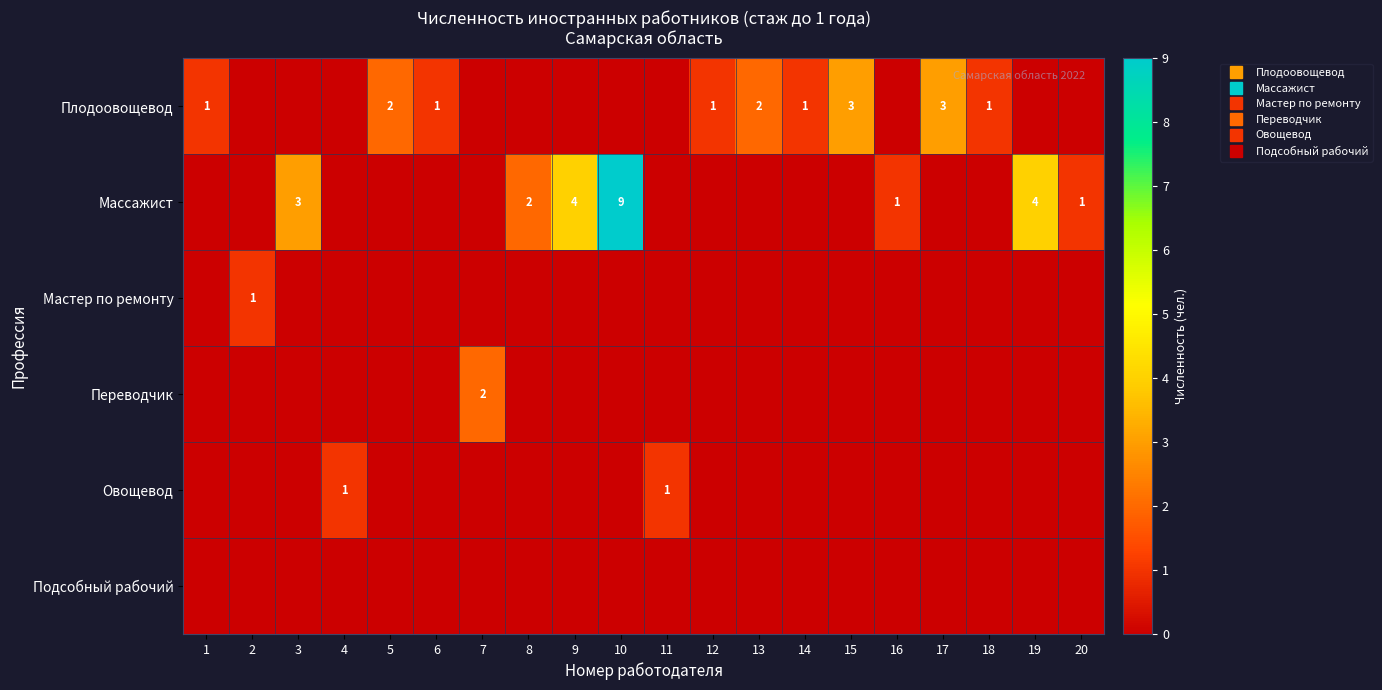

The value of Овощевод at 19 is 1. True or false?

False